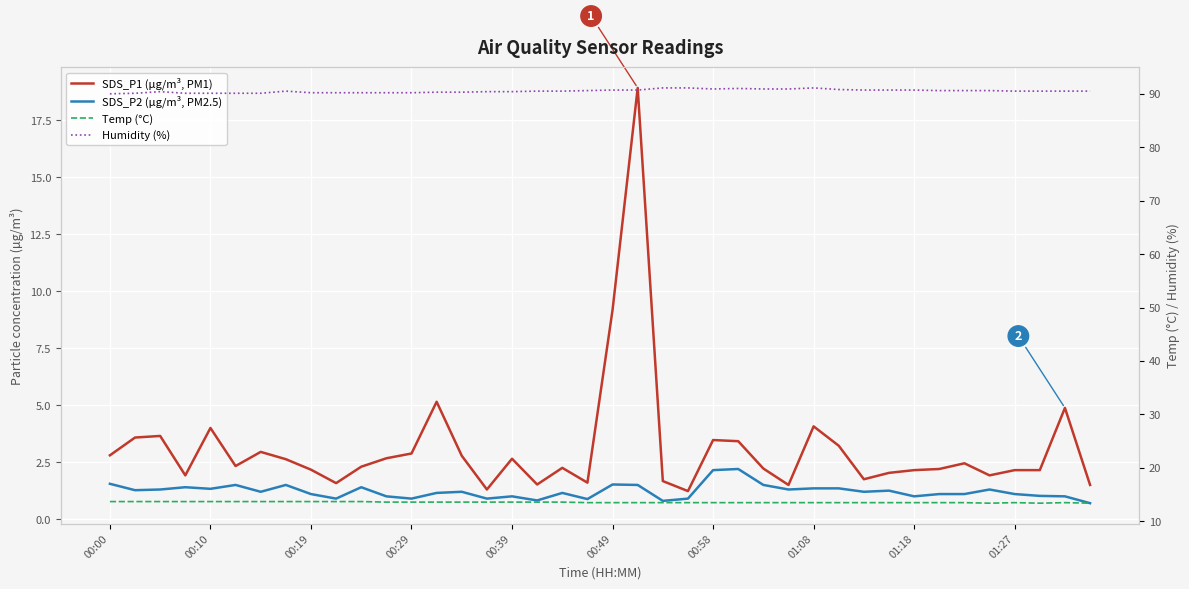

What is the sum of all SDS_P2 (µg/m³, PM2.5) values?

48.8